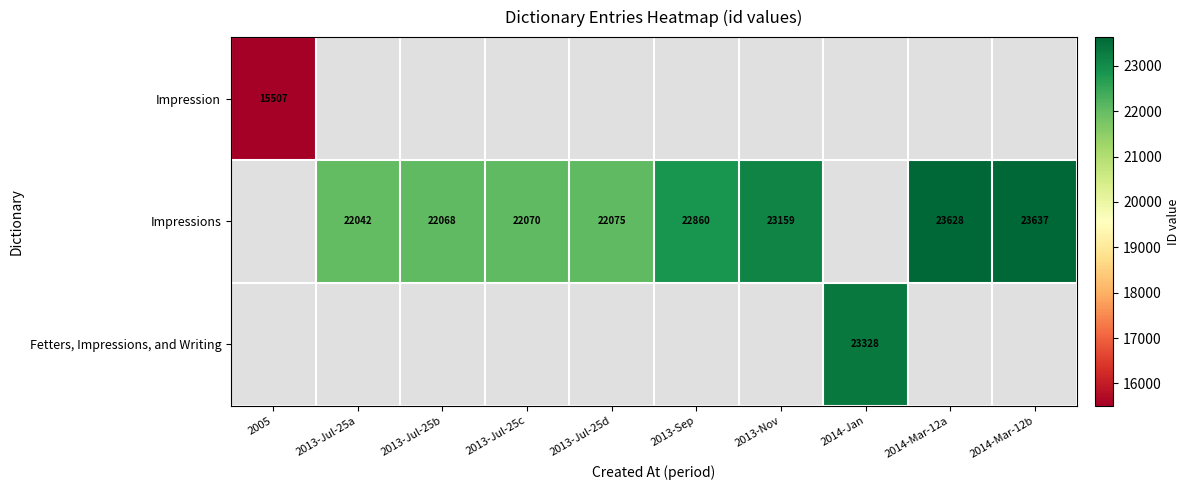

The Fetters, Impressions, and Writing series shows 11551 at 2014-Jan. True or false?

False